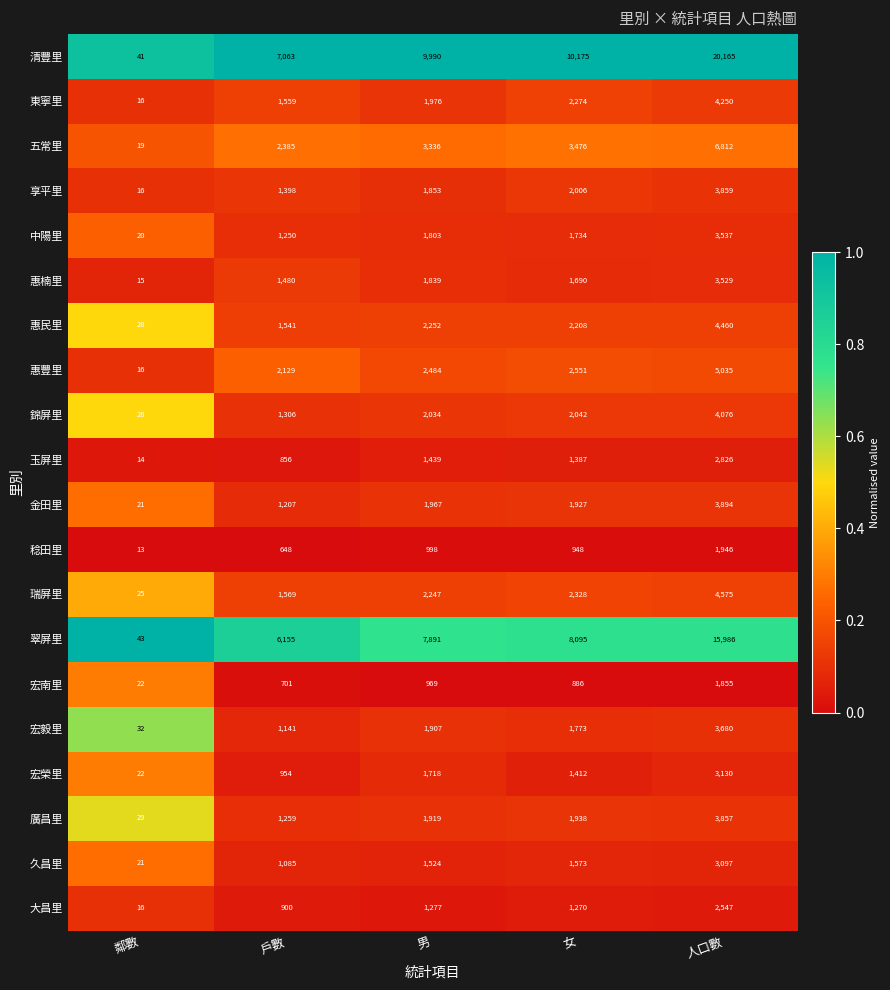

Which series has the largest total across all categories?

清豐里